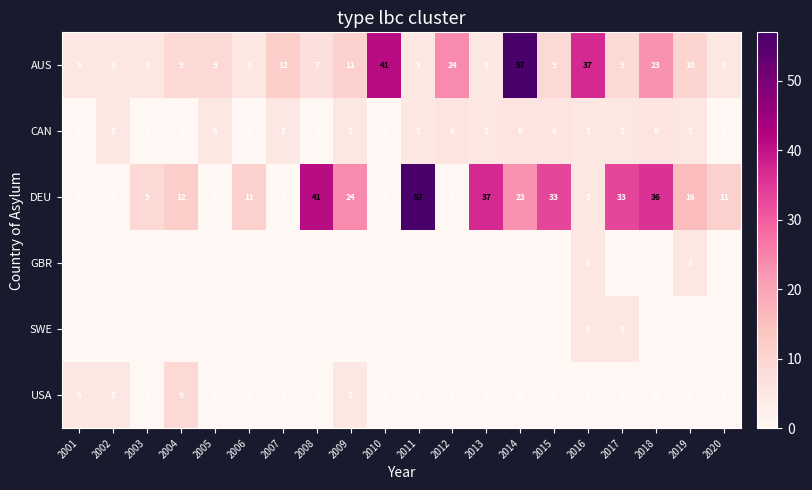

Which series has the largest range (max minus min)?

DEU